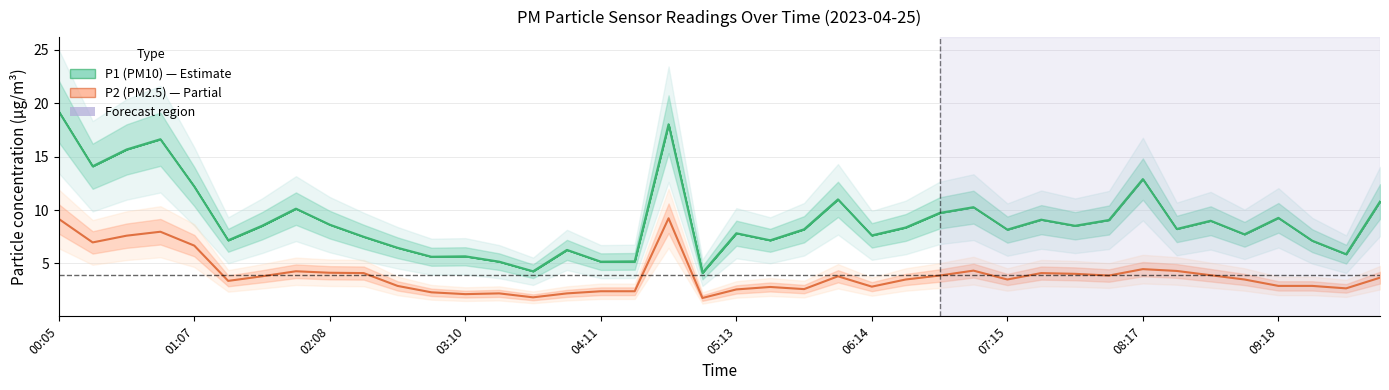

Is it true that P2 equals 7.6 at 00:36?

True